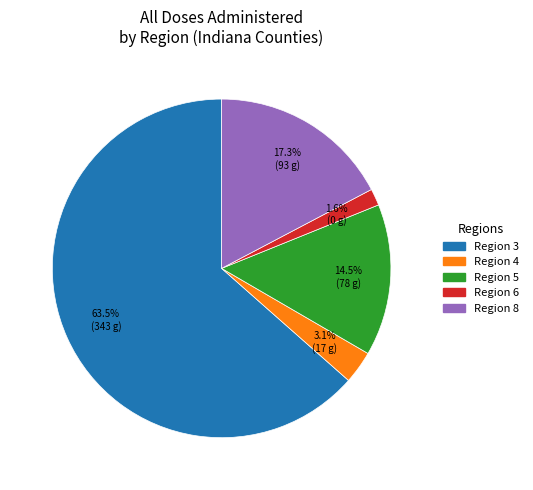

Count the number of slices in the pie.

5